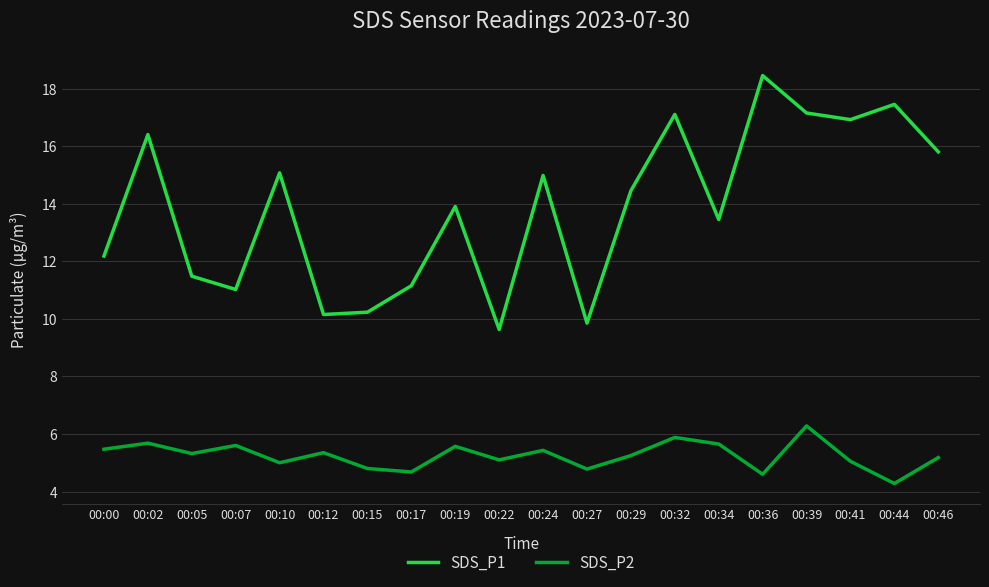

What is the smallest value displayed?

4.3